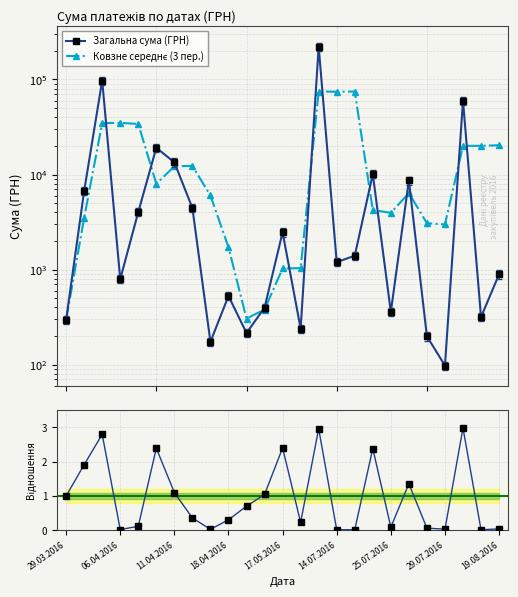

What is the average value of the Ковзне середнє (3 пер.) series?

18191.3